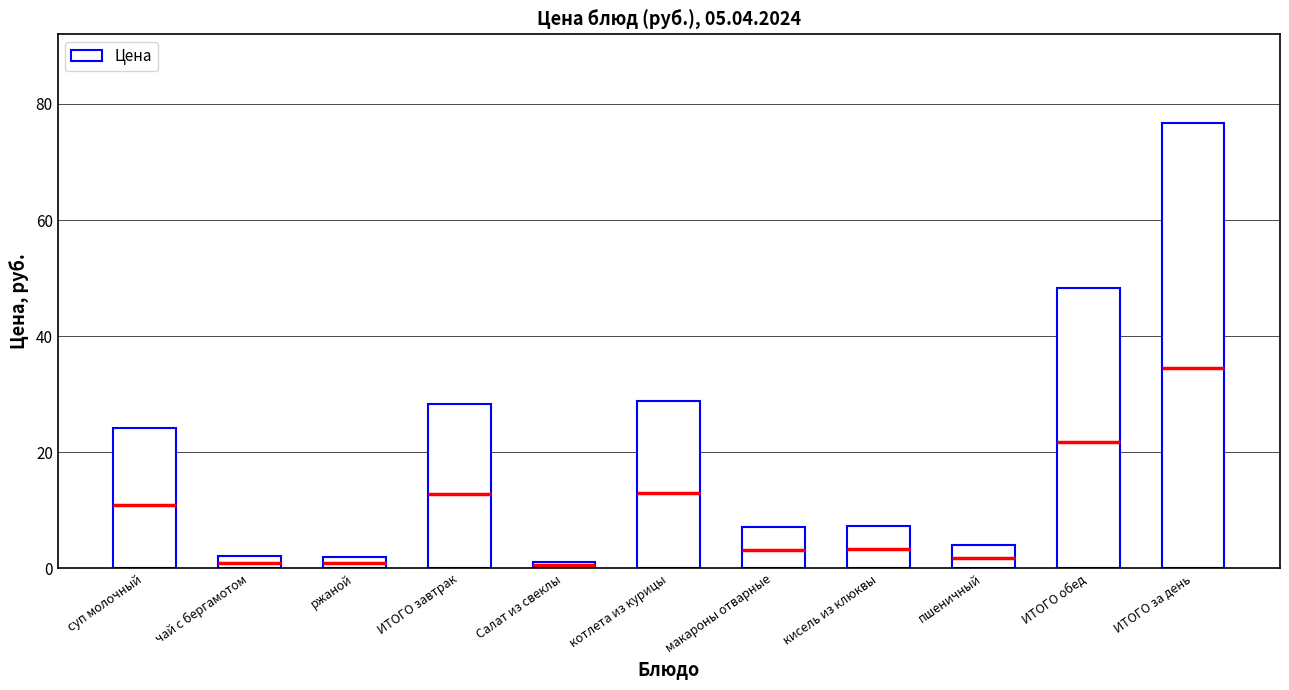

True or false: the data shows 28.8 at котлета из курицы.

True